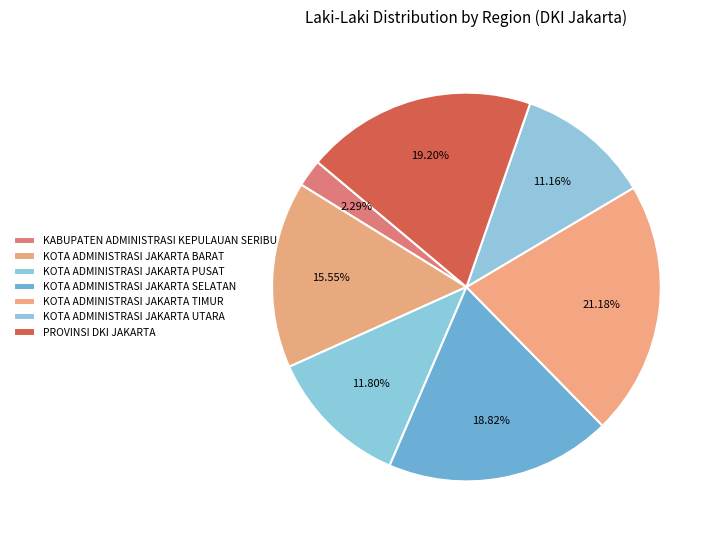

Count the number of slices in the pie.

7